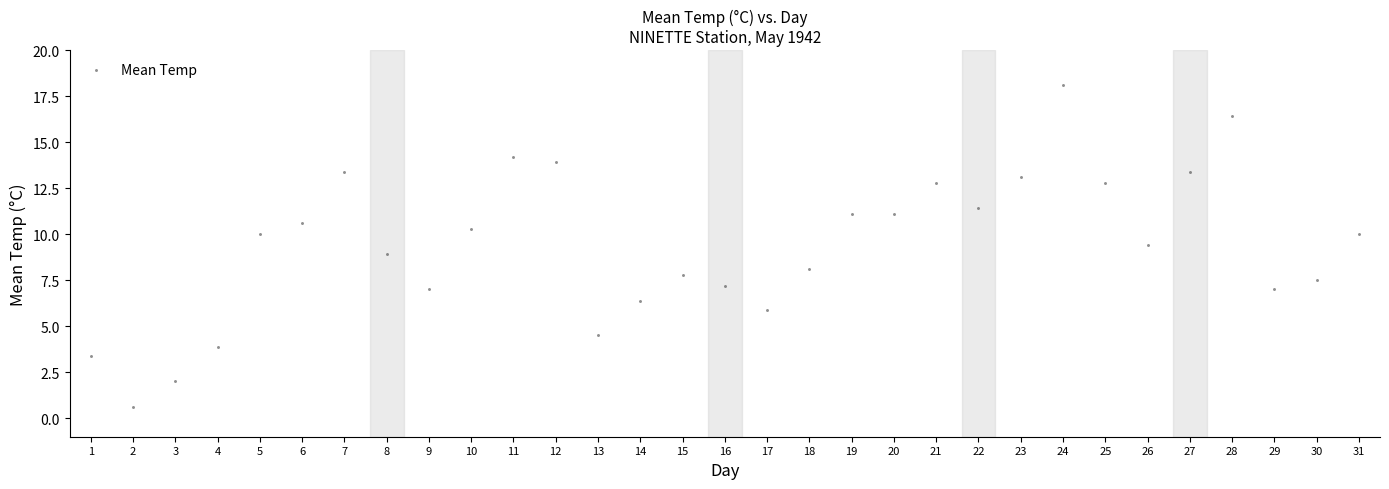

What is the range of Y values (max minus min)?

17.5